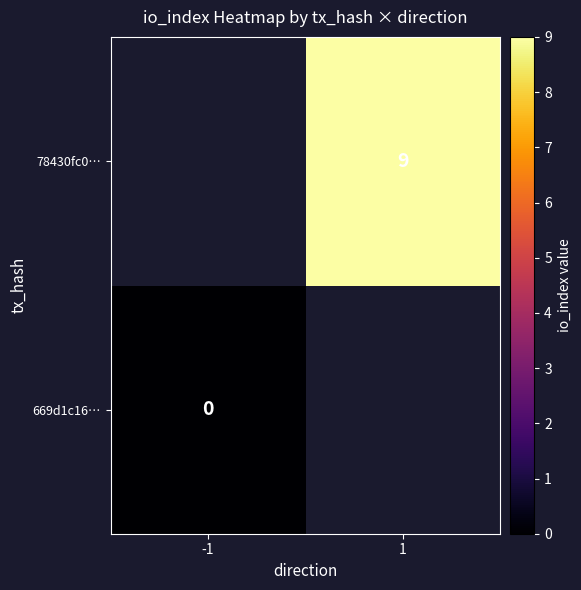

Which category has the lowest value across all series?

-1